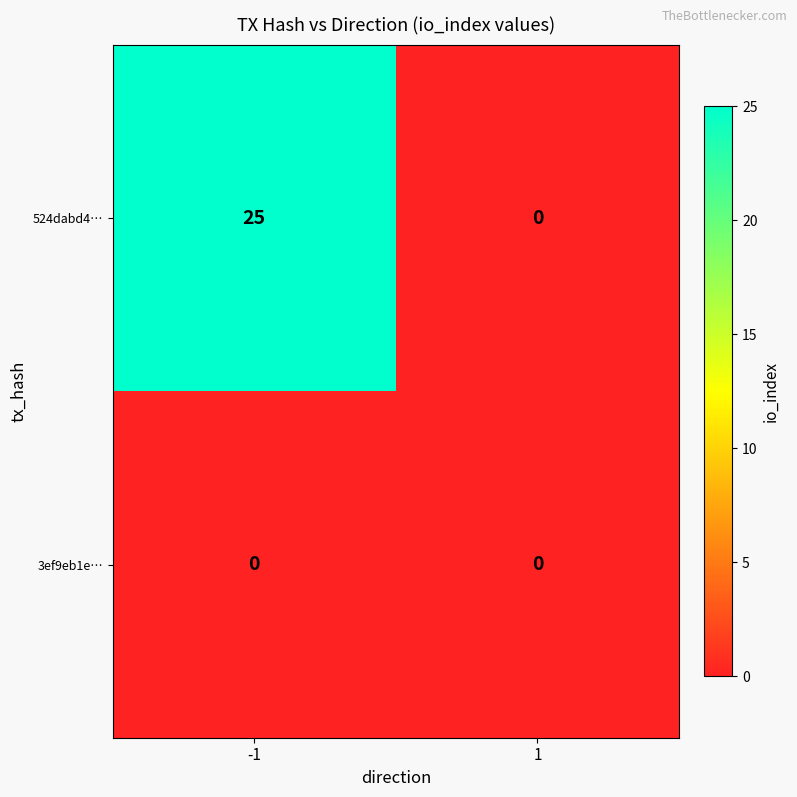

At how many categories does at least one series exceed 22?

1